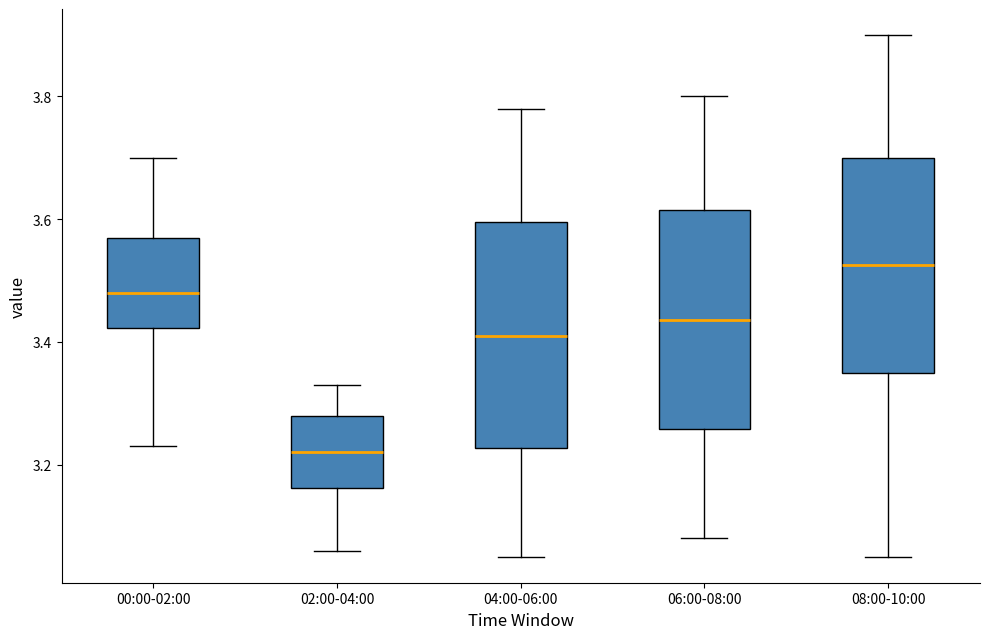

Reading left to right, transcribe this box plot: for each box, give where its median line is, the range the box spans, and where its two whiskers end, as read against the y-axis. The values are not printed on the chart, so give them approximately, as read against the axis.

00:00-02:00: median 3.48, box 3.42 to 3.58, whiskers 3.24 to 3.70
02:00-04:00: median 3.22, box 3.16 to 3.28, whiskers 3.06 to 3.34
04:00-06:00: median 3.42, box 3.22 to 3.60, whiskers 3.06 to 3.78
06:00-08:00: median 3.44, box 3.26 to 3.62, whiskers 3.08 to 3.80
08:00-10:00: median 3.52, box 3.36 to 3.70, whiskers 3.06 to 3.90